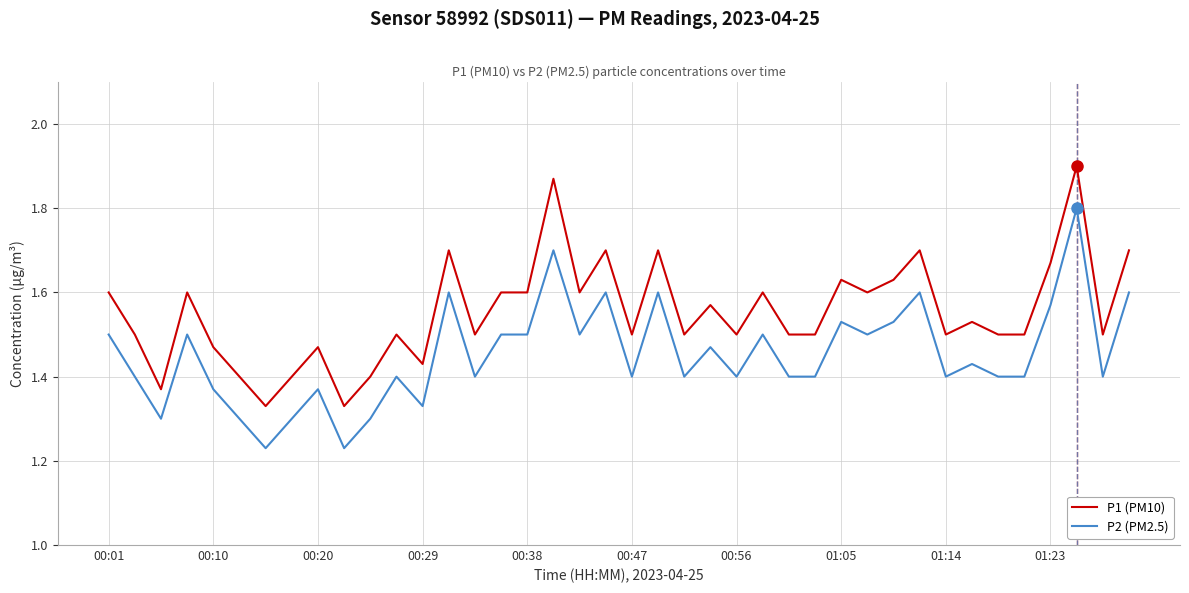

Rank the series by their average value, from lowest to highest.

P2 (PM2.5), P1 (PM10)